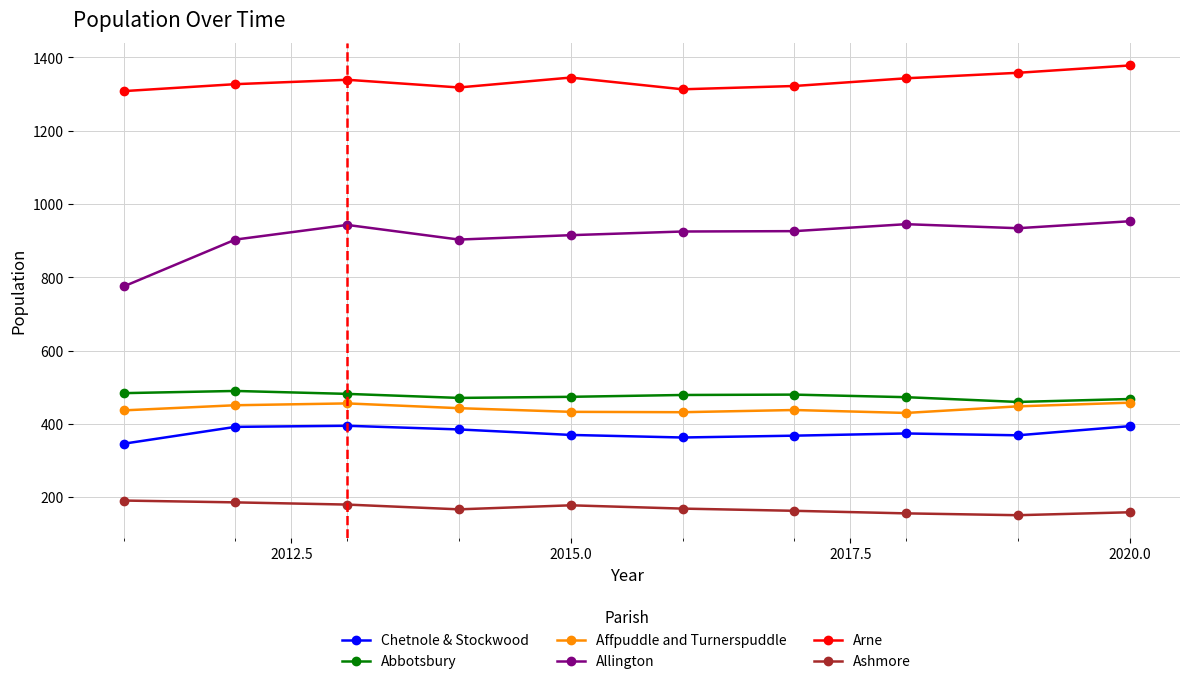

True or false: Arne and Abbotsbury cross at least once.

False